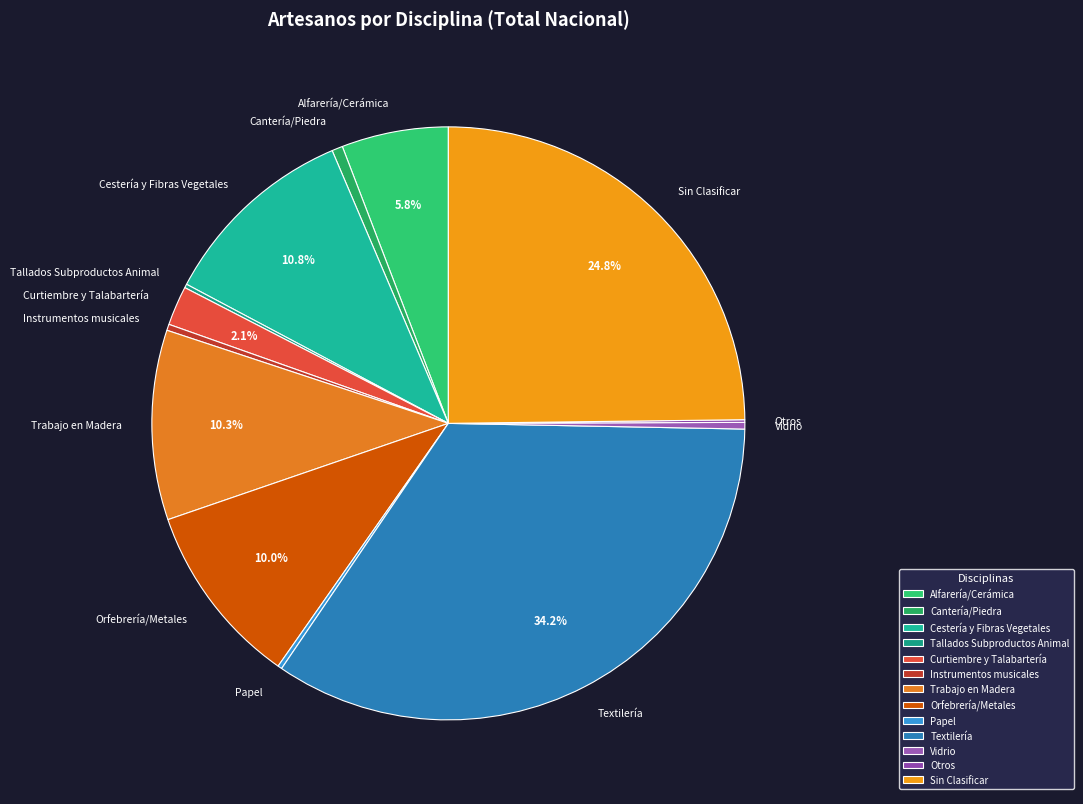

Is it true that Sin Clasificar is 38% of the pie?

False